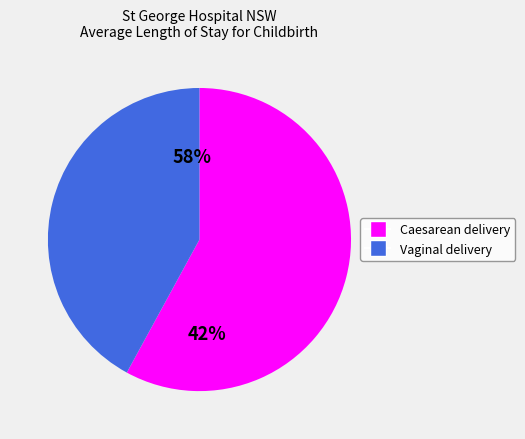

Does 7 represent more than half of the total?

No